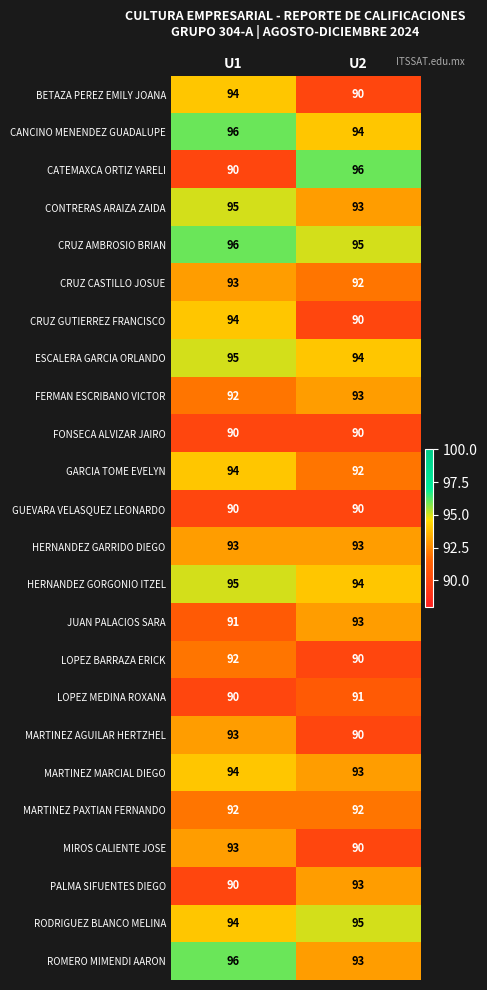

At which label does ESCALERA GARCIA ORLANDO reach its peak?

U1